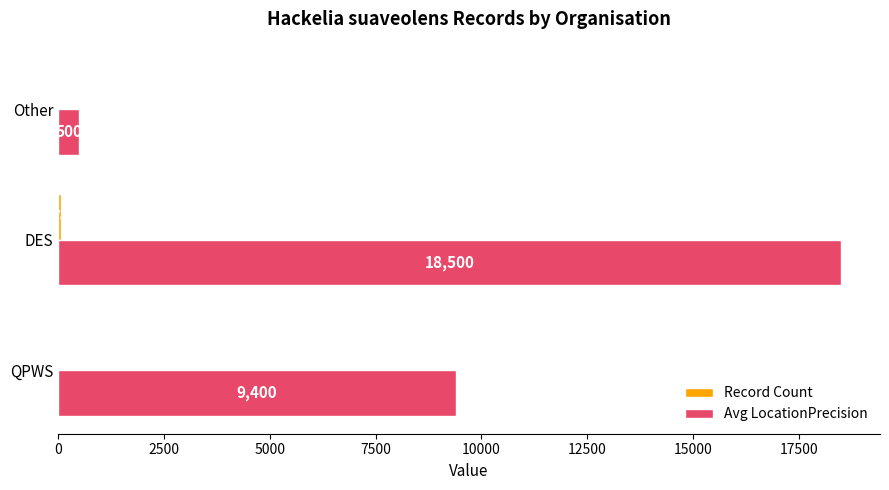

How many Avg LocationPrecision values are between 500 and 18500?

3